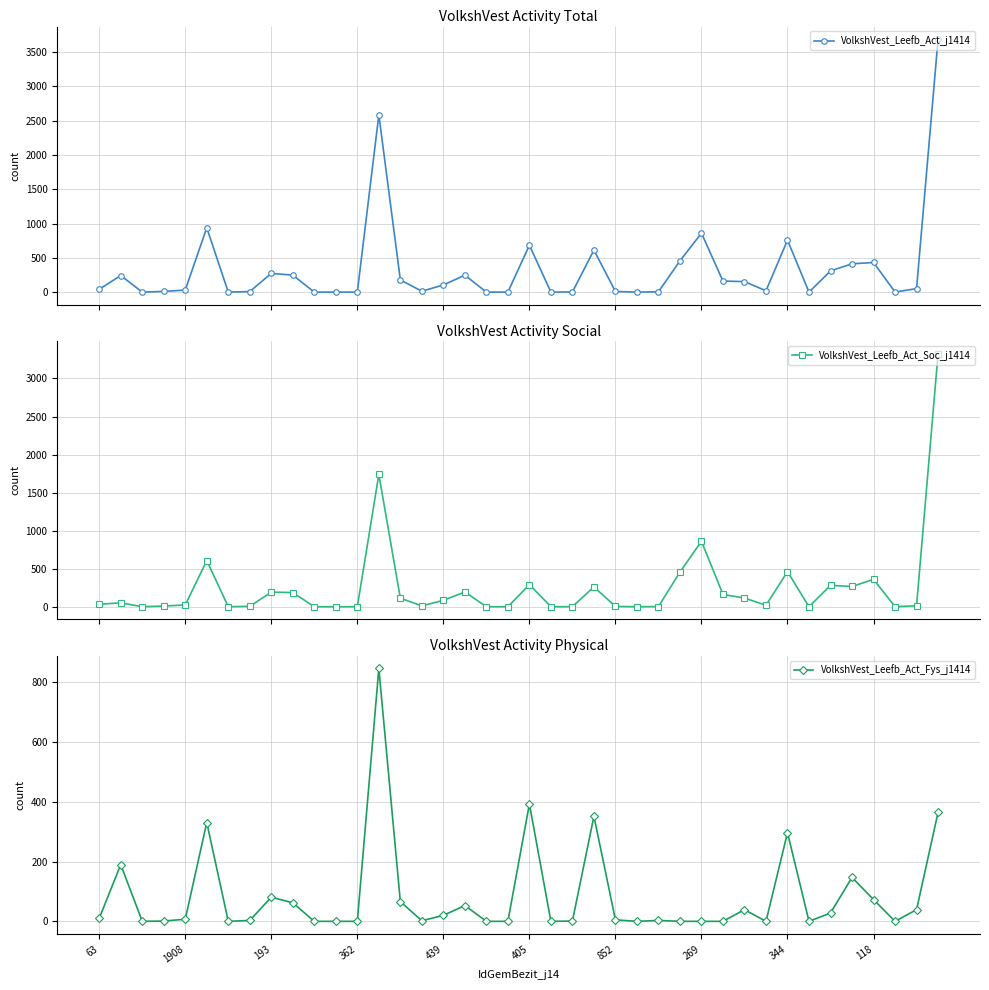

True or false: VolkshVest_Leefb_Act_j1414 has more than 2 points higher than both neighbors.

True